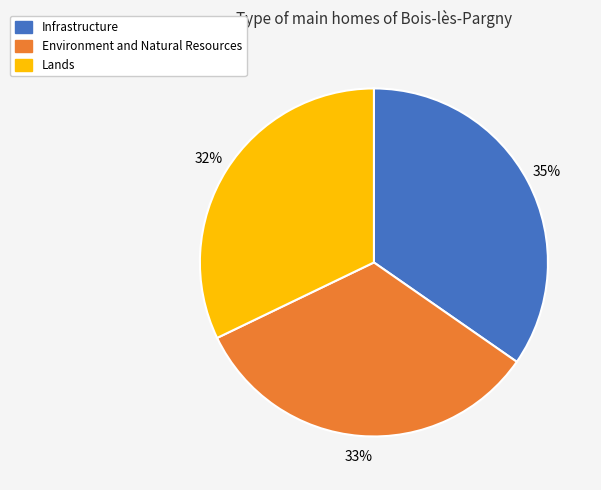

What is the largest slice in the pie chart?

Infrastructure